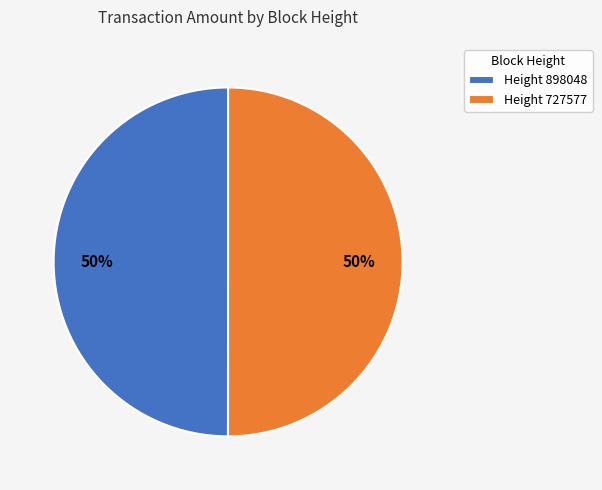

To the nearest percent, what is the average slice percentage?

50%